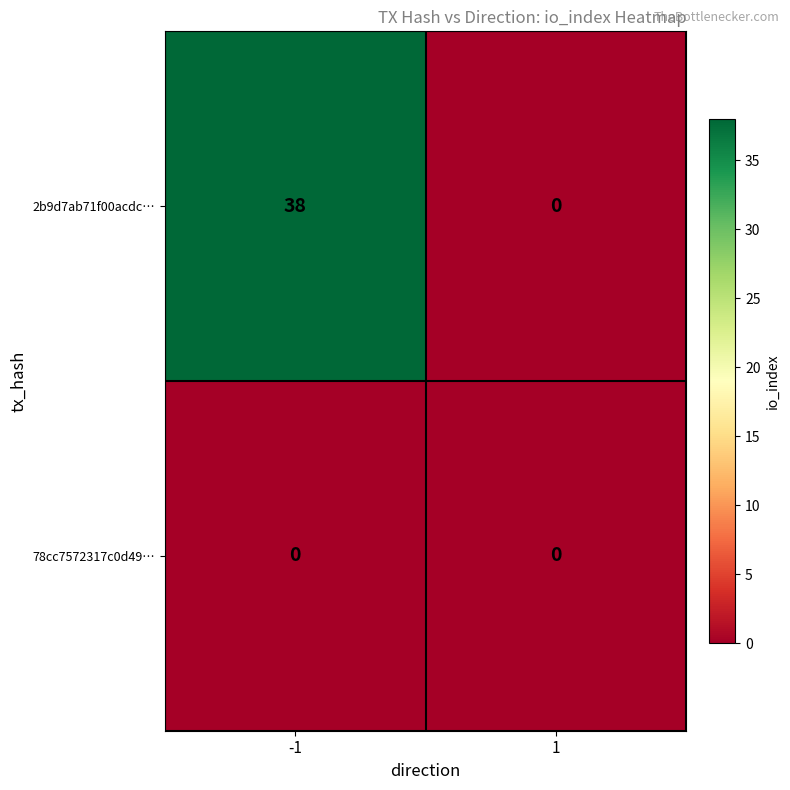

True or false: 78cc7572317c0d49… has a value of 0 at 1.

True